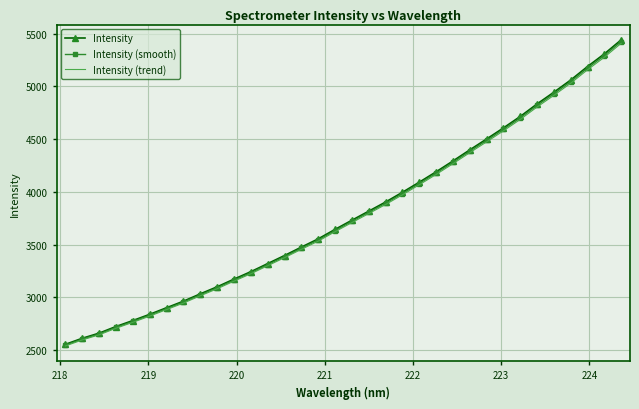

Which series has the widest spread of values?

Intensity